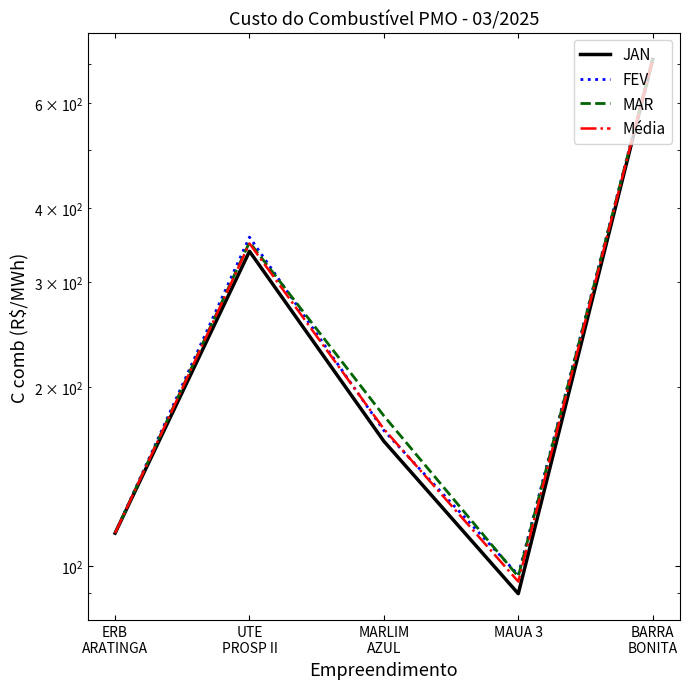

How many data points in MAR are less than 178?

2